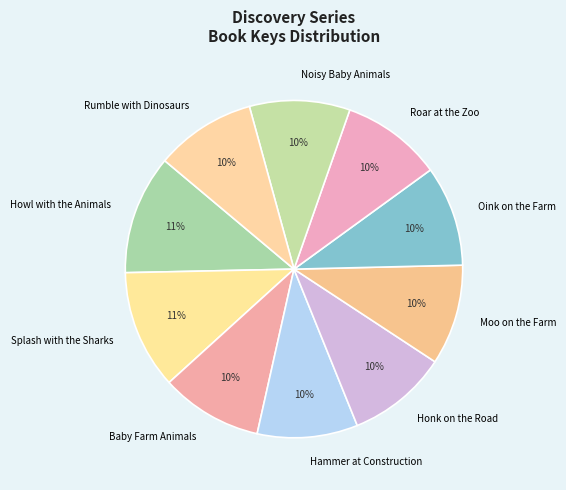

Is the sum of Honk on the Road and Splash with the Sharks greater than half?

No